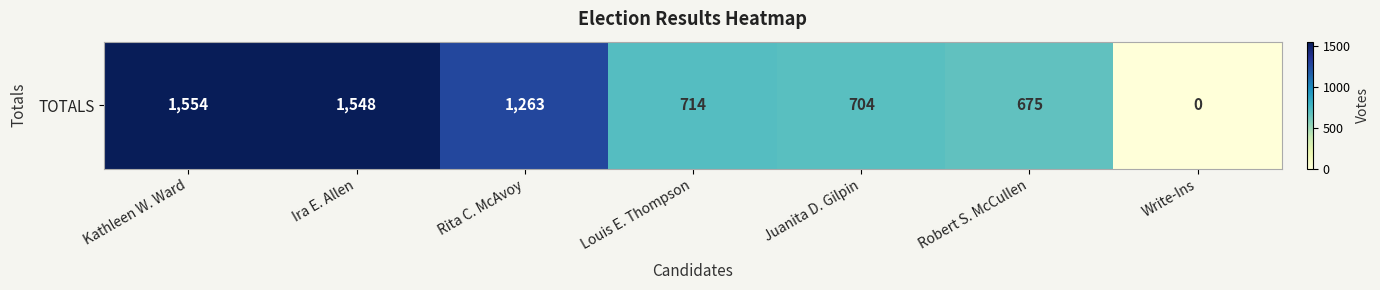

Where does the data first go above 714?

Kathleen W. Ward